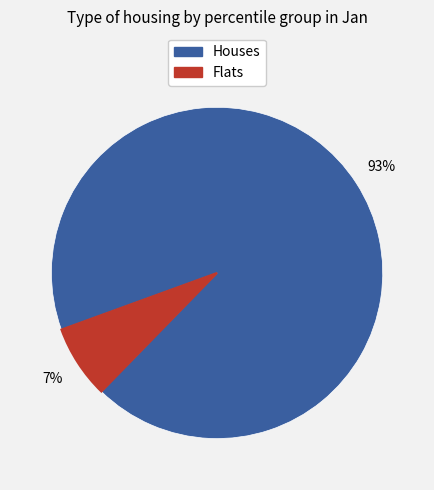

To the nearest percent, what is the average slice percentage?

50%